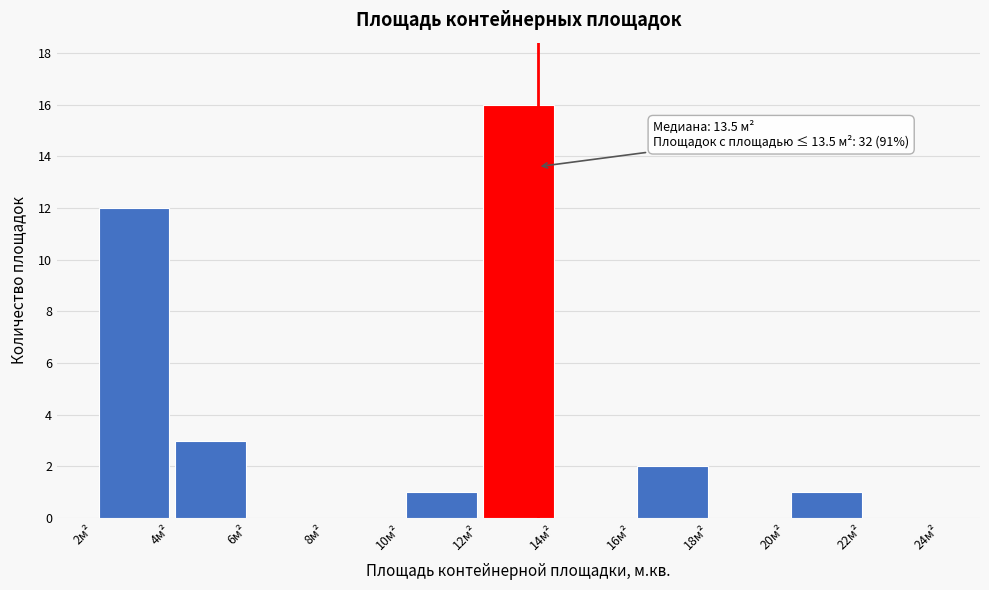

Over which range of the x-axis is the bar tallest?

12 to 14